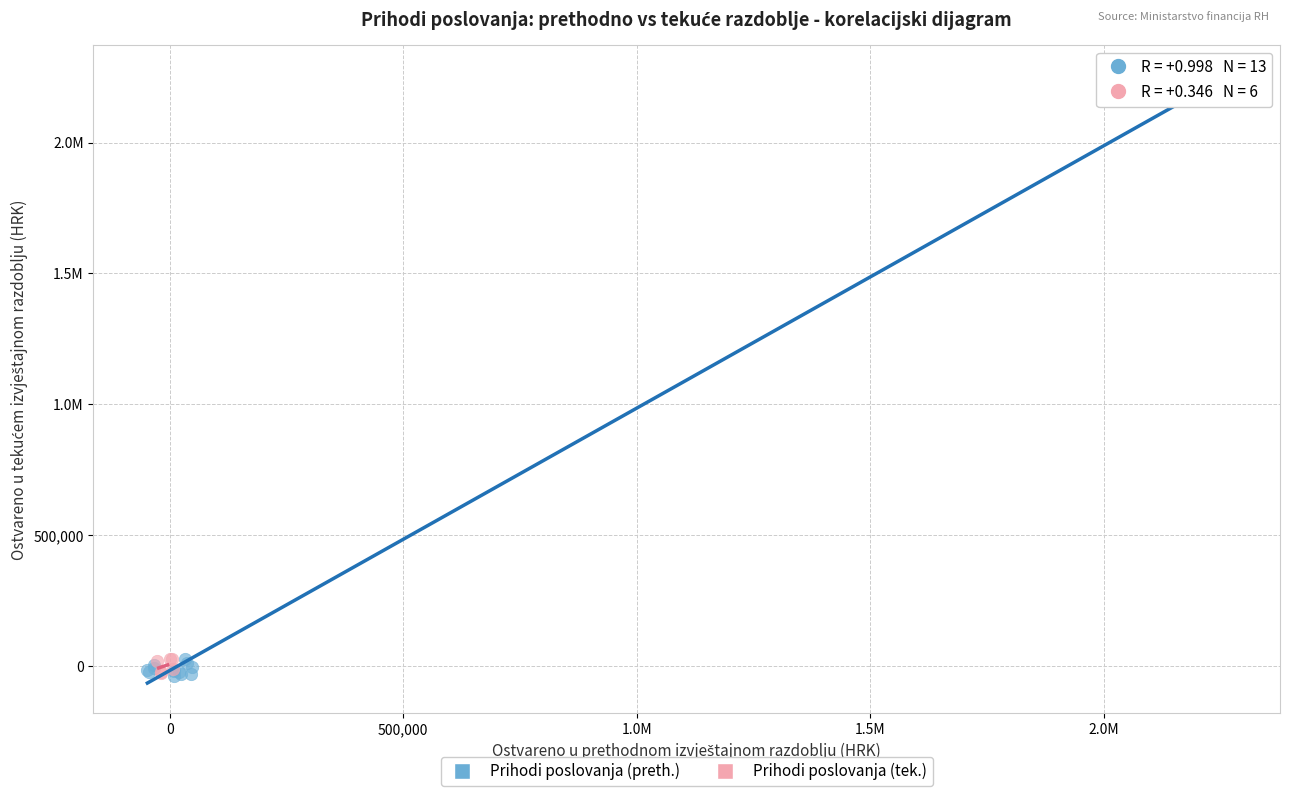

What are all the series names shown in the legend?

Prihodi poslovanja (preth.), Prihodi poslovanja (tek.)